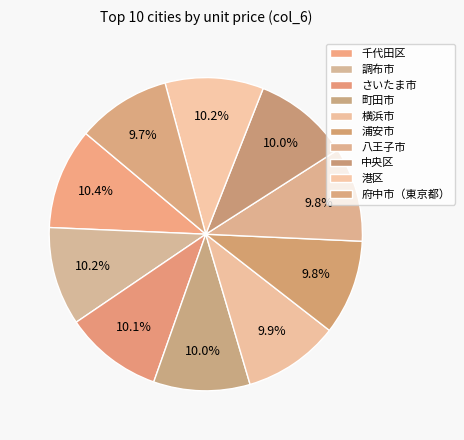

Does 千代田区 represent more than half of the total?

No